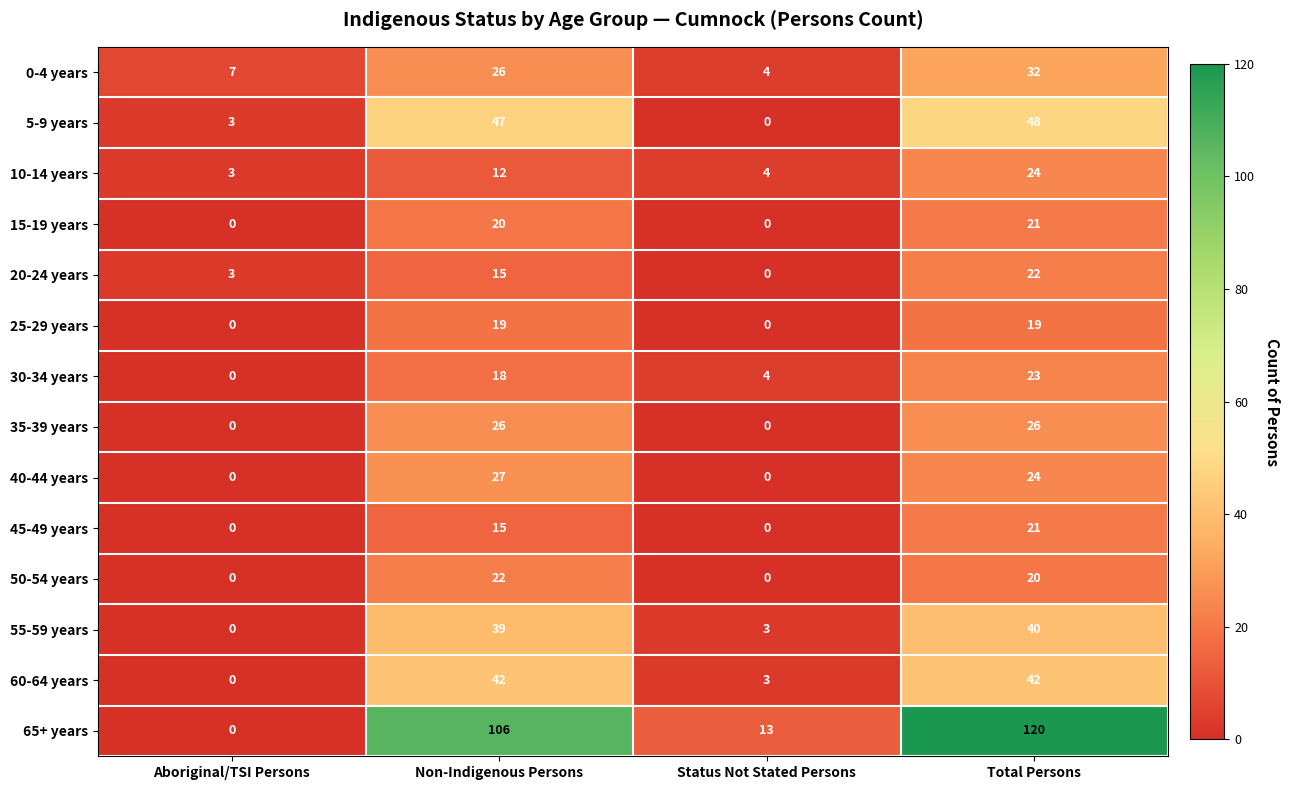

How many 35-39 years values are between 0 and 26?

4